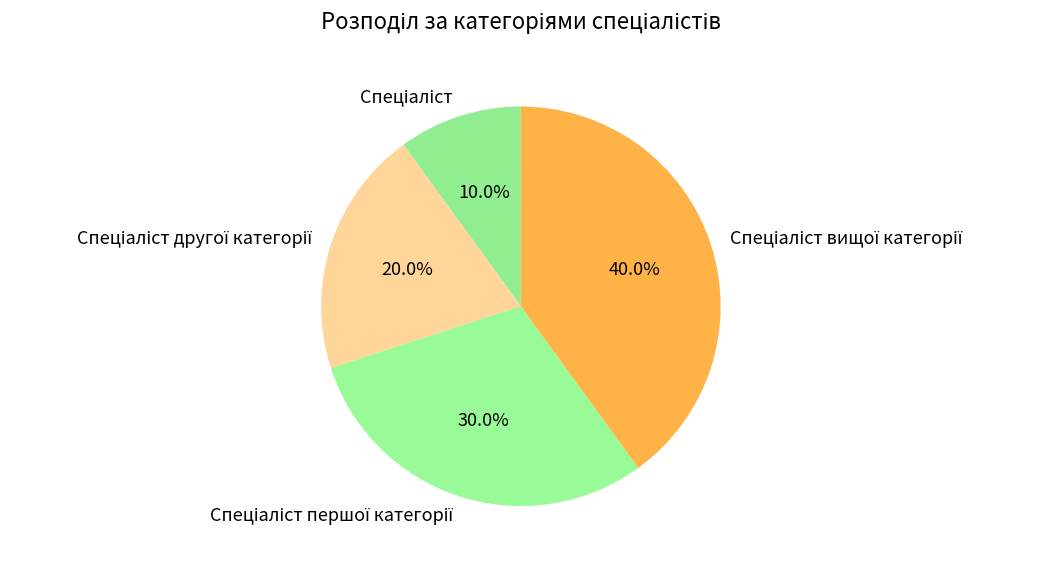

Is there a majority slice in this chart?

No